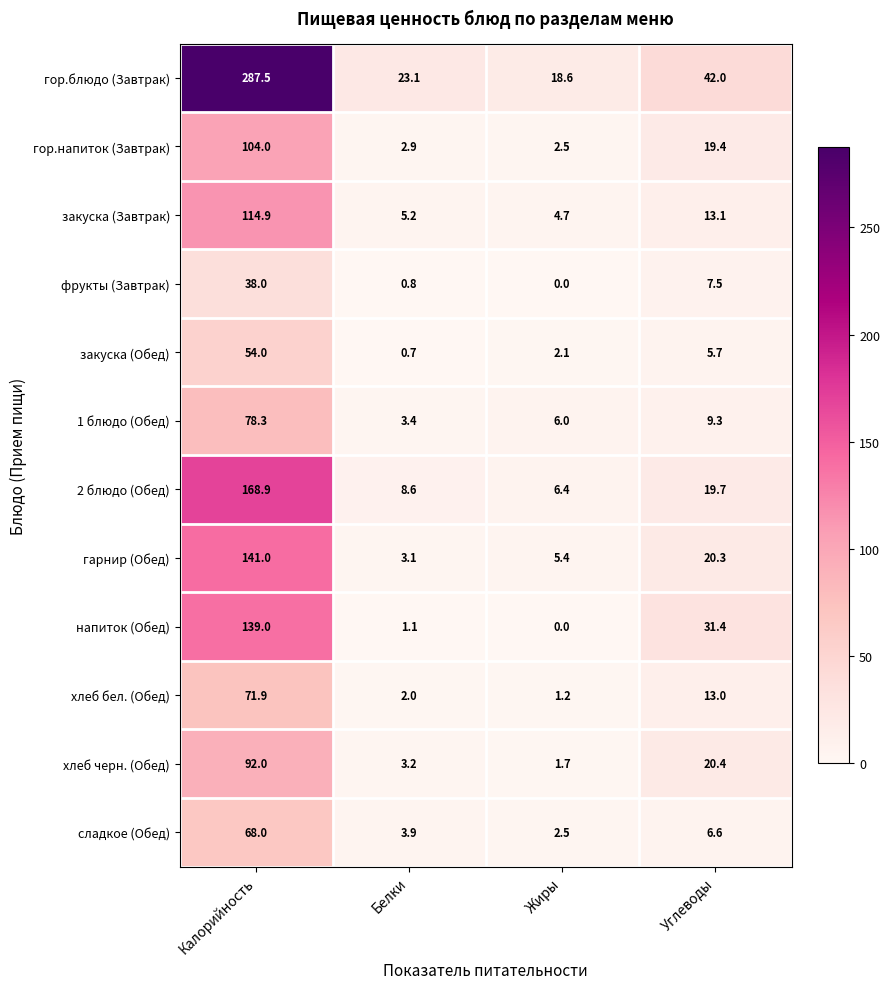

Which series has the largest total across all categories?

гор.блюдо (Завтрак)